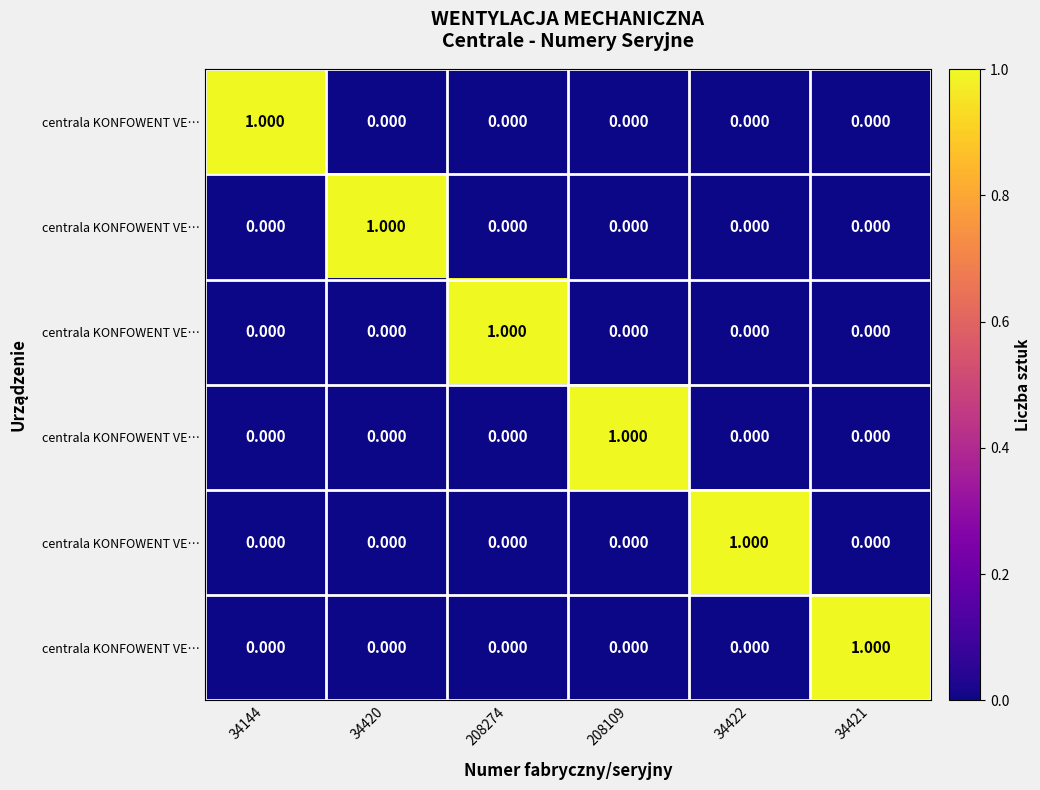

What is the total value across all series at 34422?

1